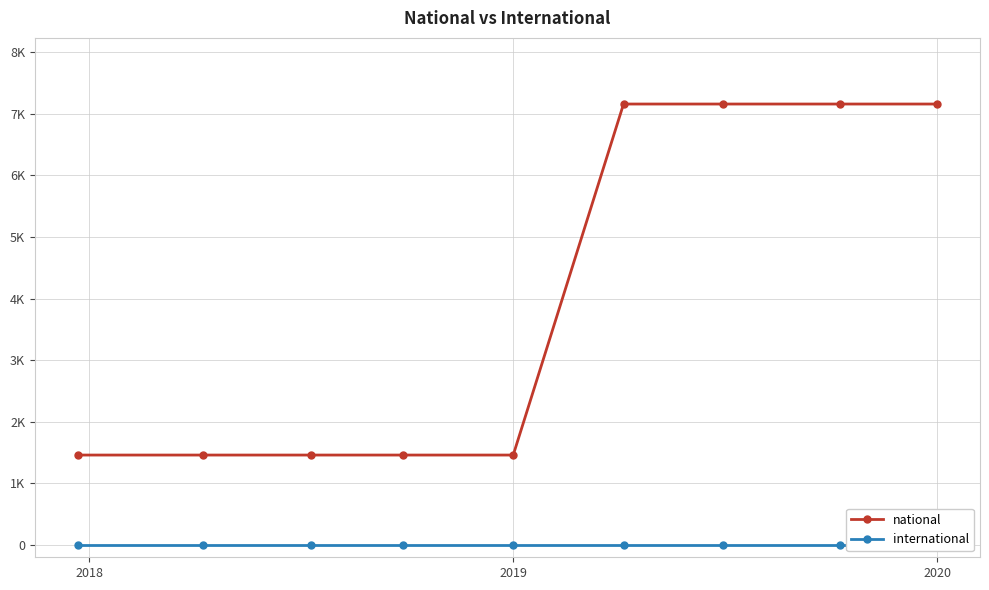

True or false: international and national intersect in this chart.

False